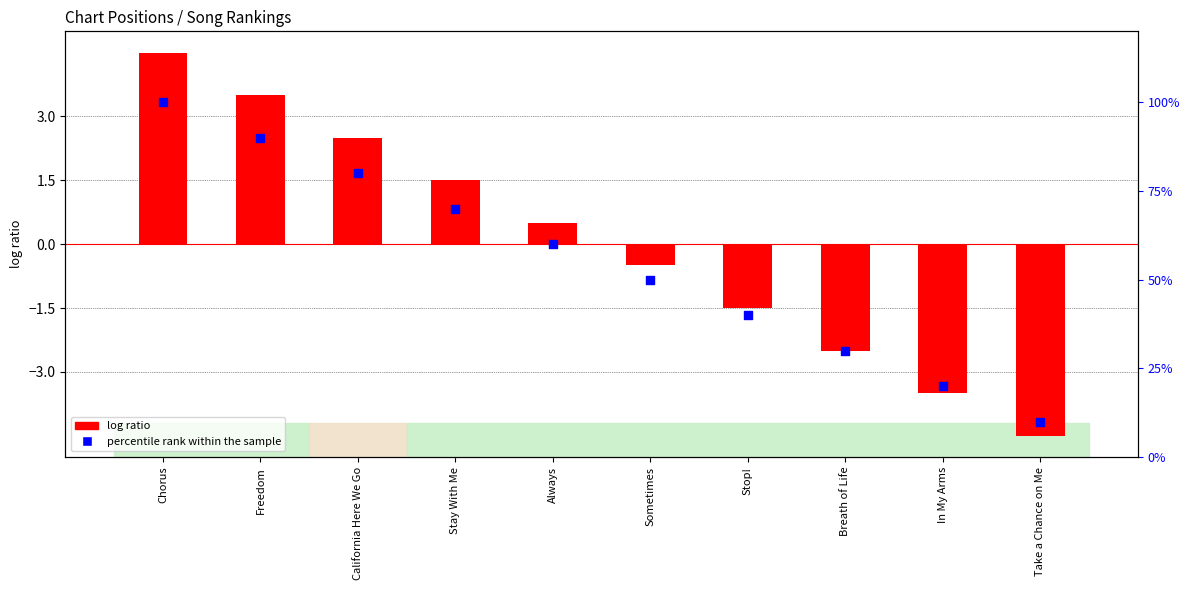

What are all the series names shown in the legend?

log ratio, percentile rank within the sample